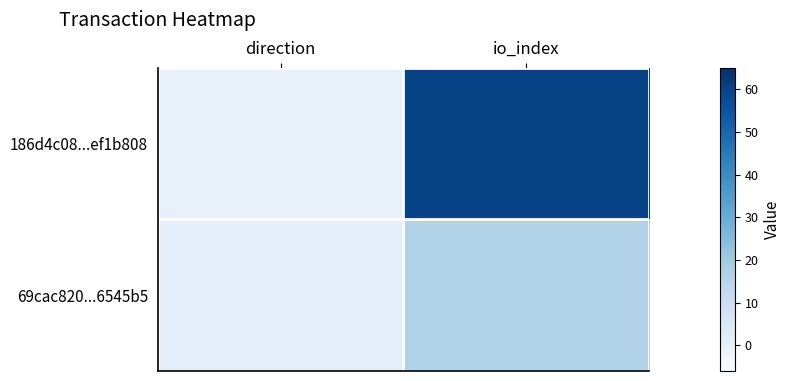

Rank the series by their average value, from highest to lowest.

186d4c08...ef1b808, 69cac820...6545b5